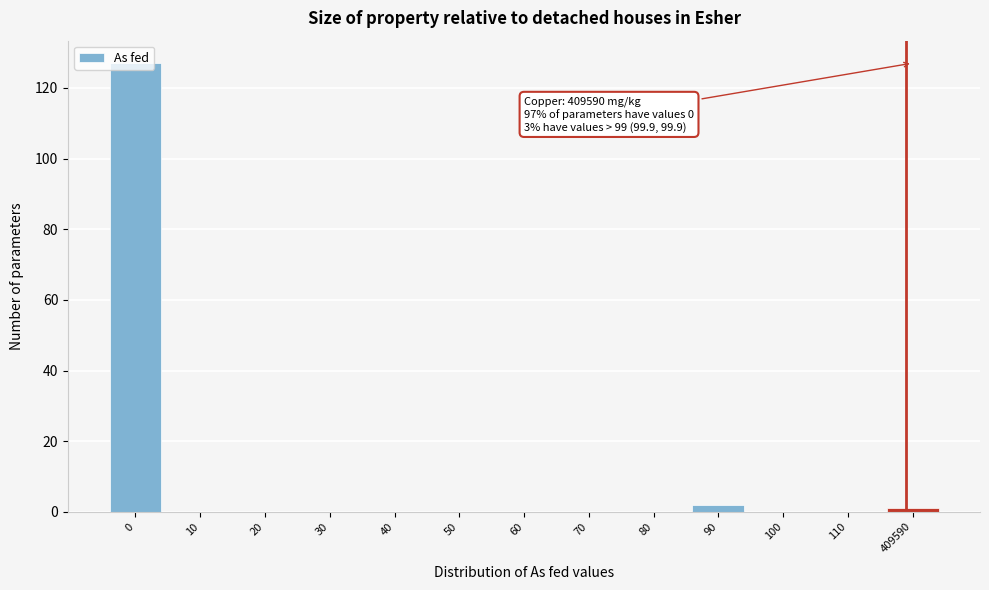

What is the sum of all values?

130